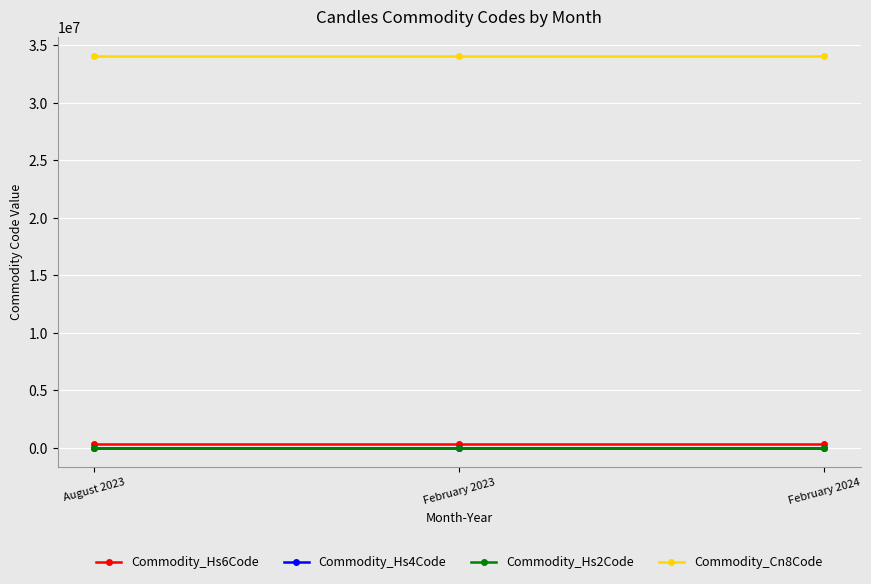

What is the difference between the highest and lowest values at August 2023?

34059966